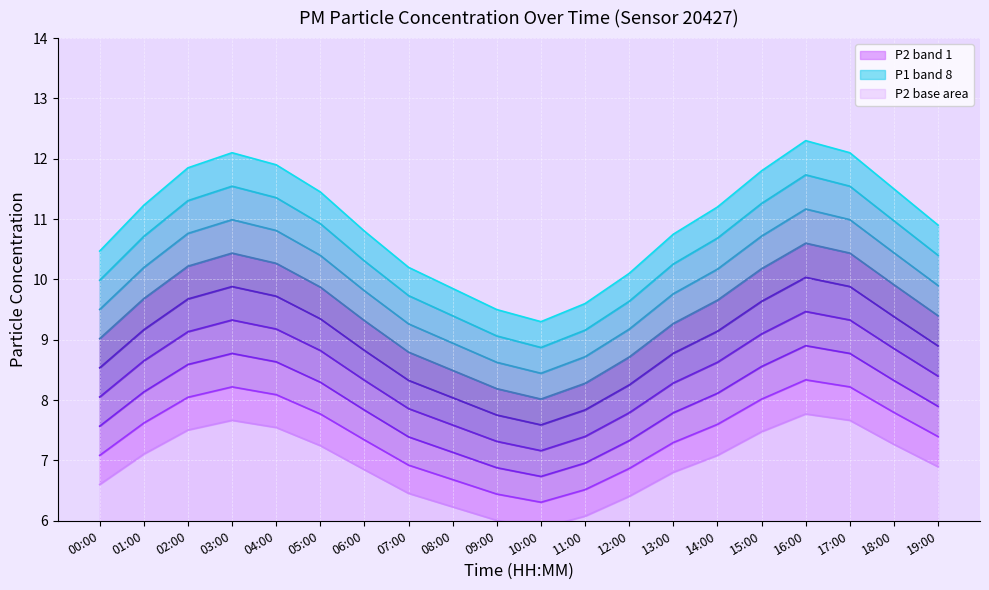

What is the difference between the highest and lowest values at 04:00?

4.4